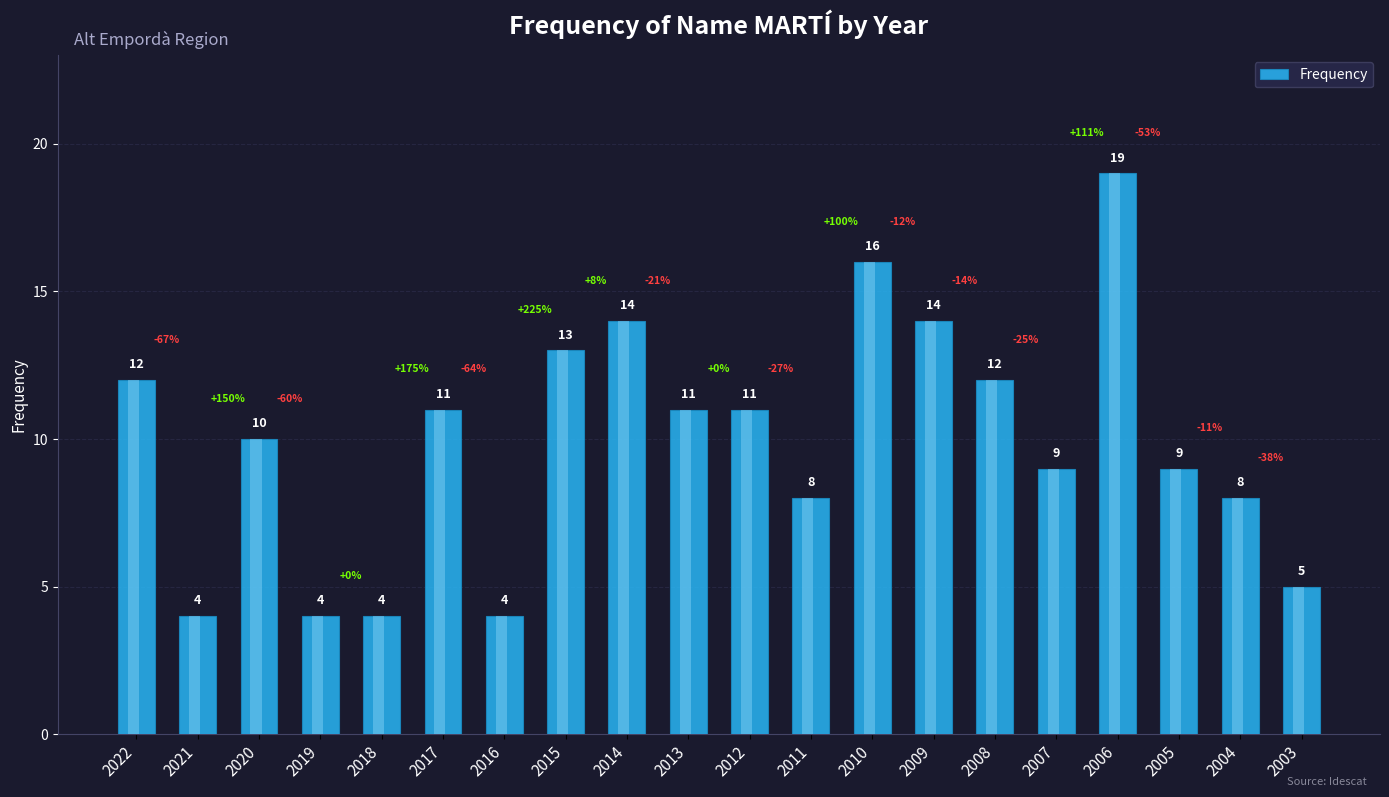

Is it true that the value at 2022 is 12?

True